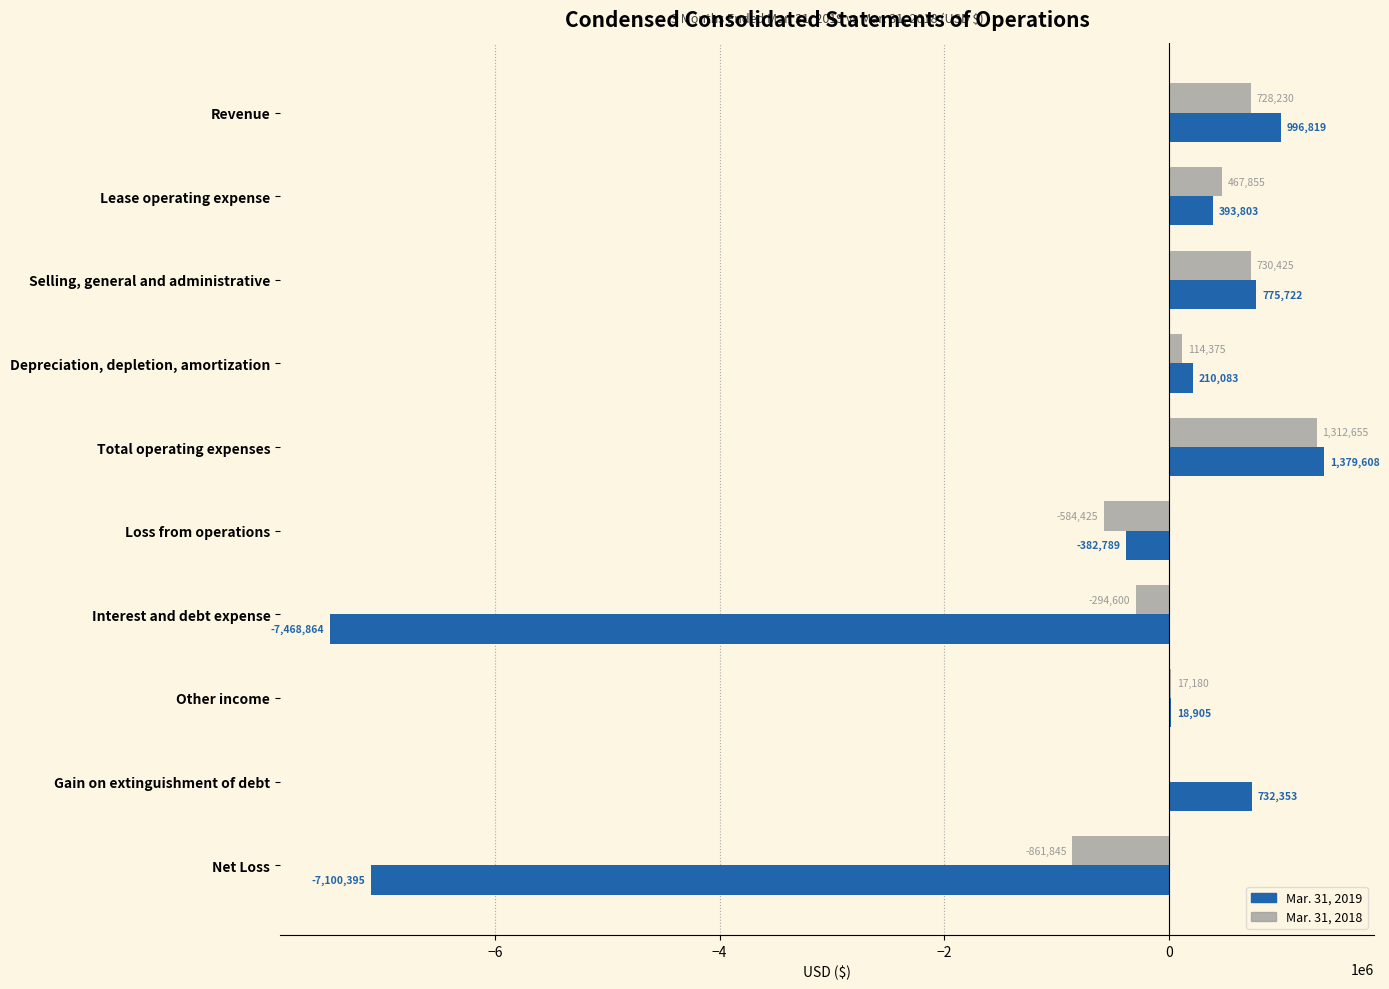

What are all the series names shown in the legend?

Mar. 31, 2019, Mar. 31, 2018